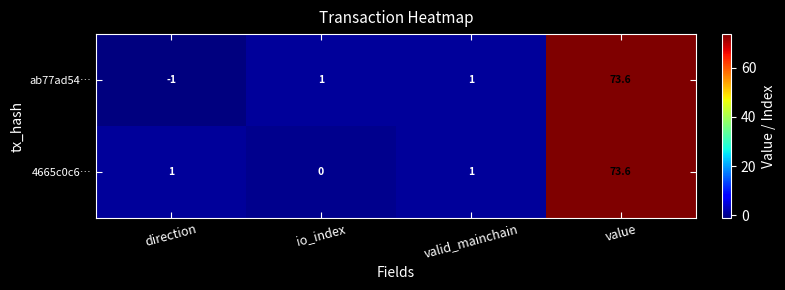

How many values in the ab77ad54… series are below 1?

1